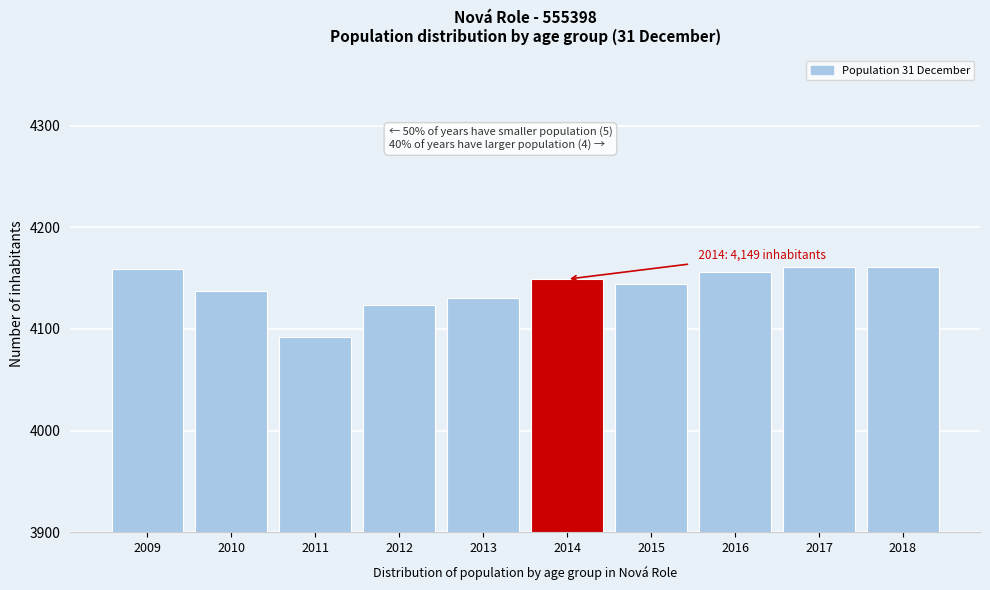

Reading left to right, transcribe all the data shown in this chart.

4159	4137	4092	4124	4130	4149	4144	4156	4161	4161